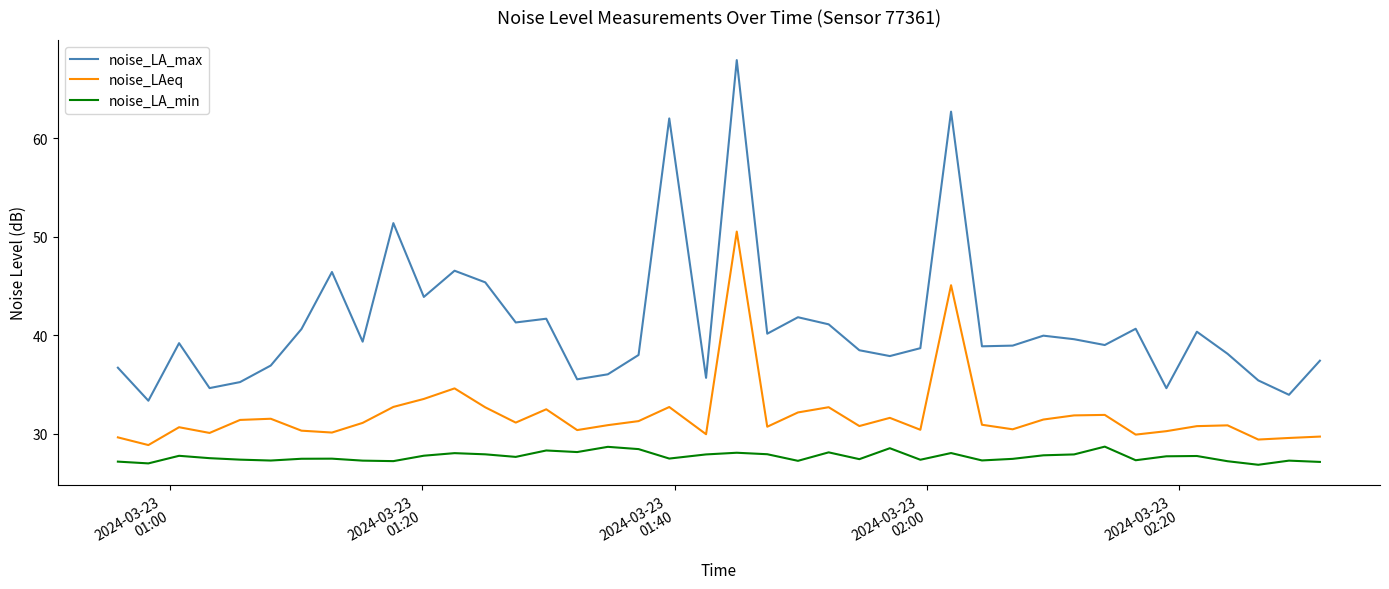

True or false: noise_LAeq and noise_LA_max cross at least once.

False